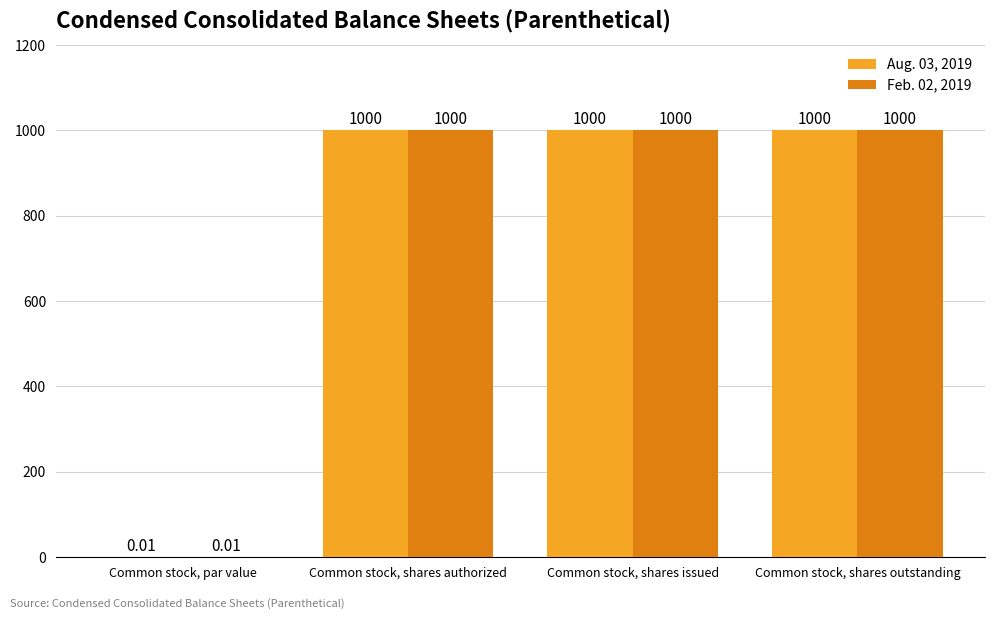

Are the bars horizontal?

No